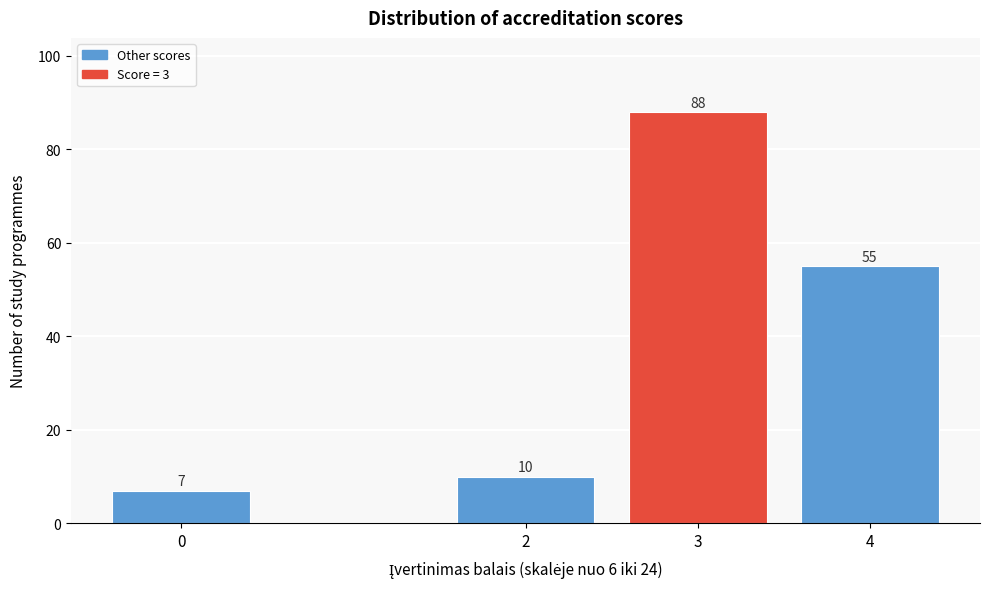

Reading right to left, what are all the values shown in this chart?

4=55	3=88	2=10	0=7